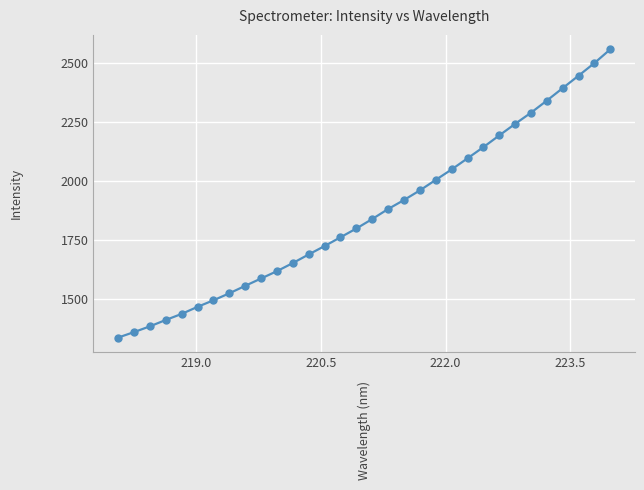

Count the number of values greater than 1839.

16